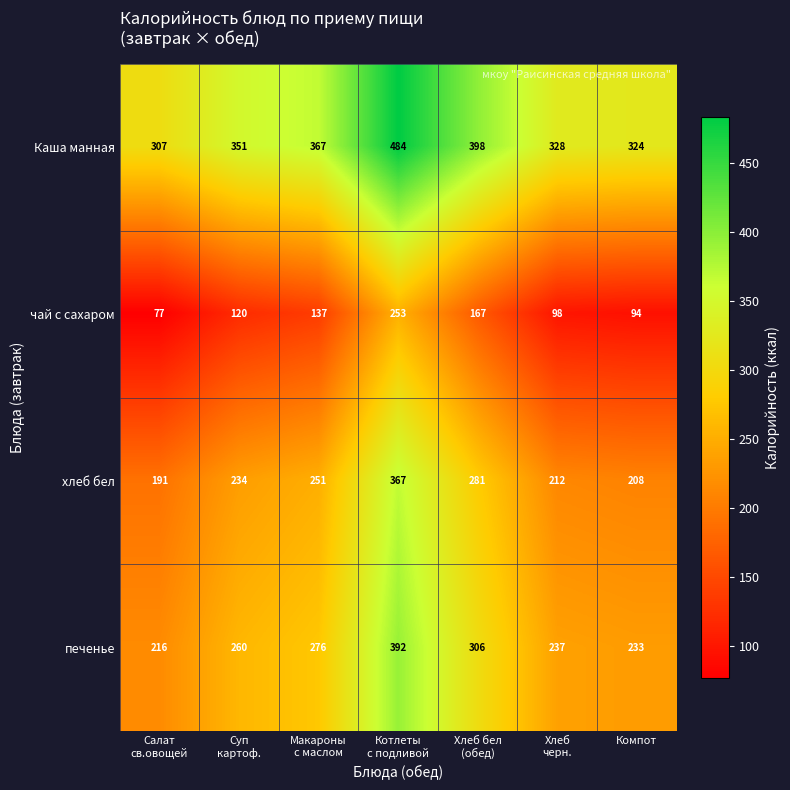

How many categories are shown in the chart?

7